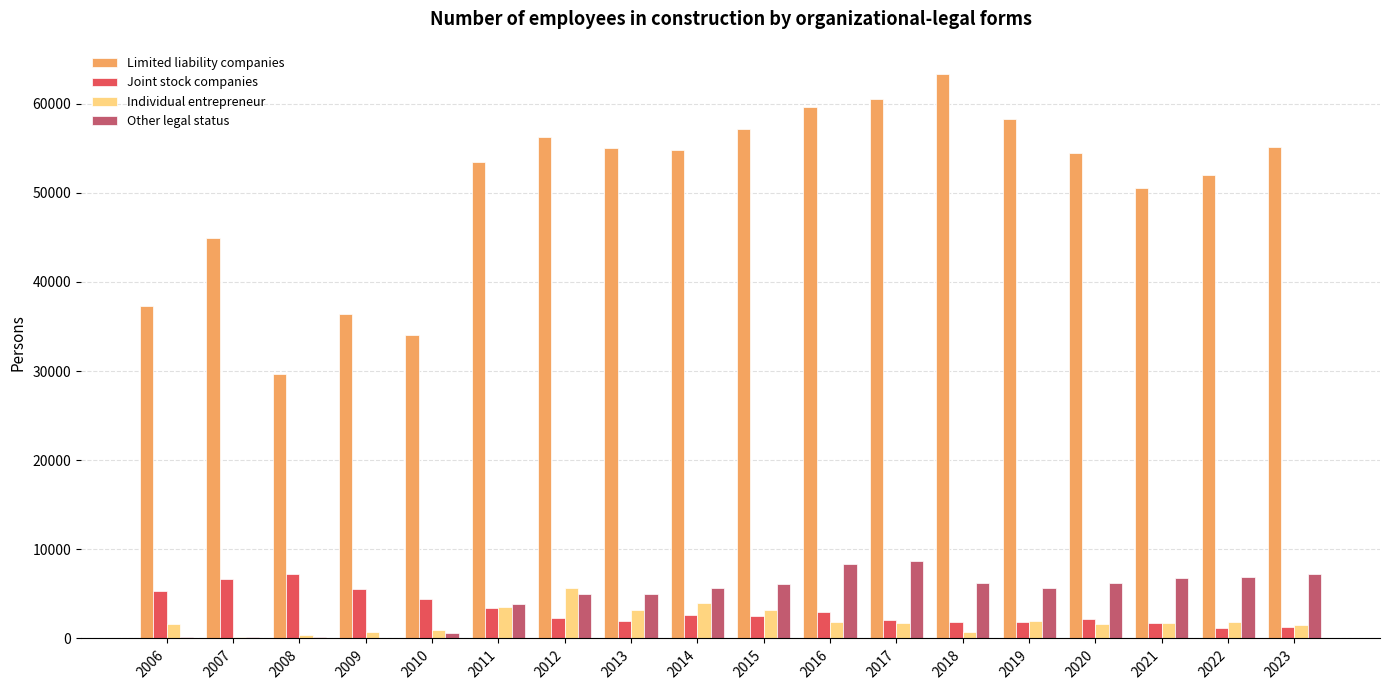

What are all the series names shown in the legend?

Limited liability companies, Joint stock companies, Individual entrepreneur, Other legal status